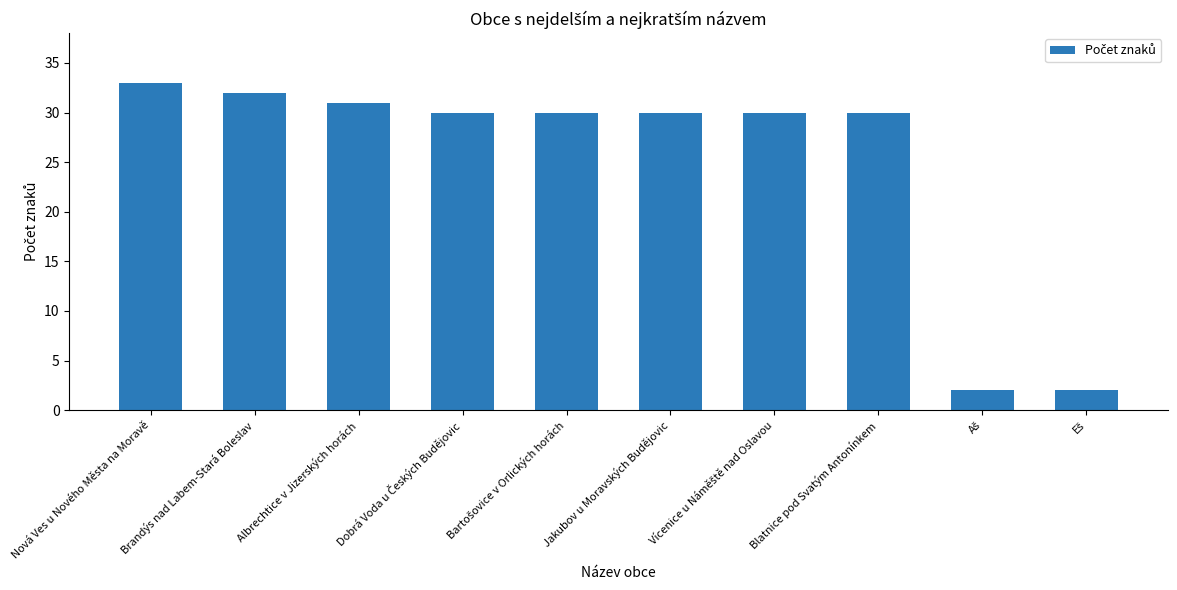

What position from the right is Blatnice pod Svatým Antonínkem?

3